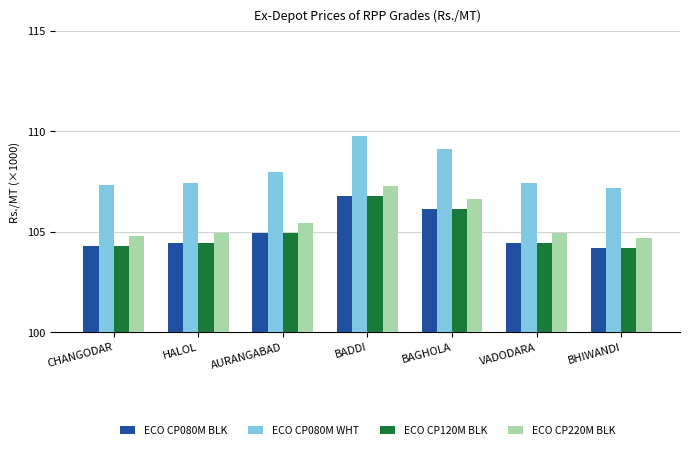

What are all the series names shown in the legend?

ECO CP080M BLK, ECO CP080M WHT, ECO CP120M BLK, ECO CP220M BLK